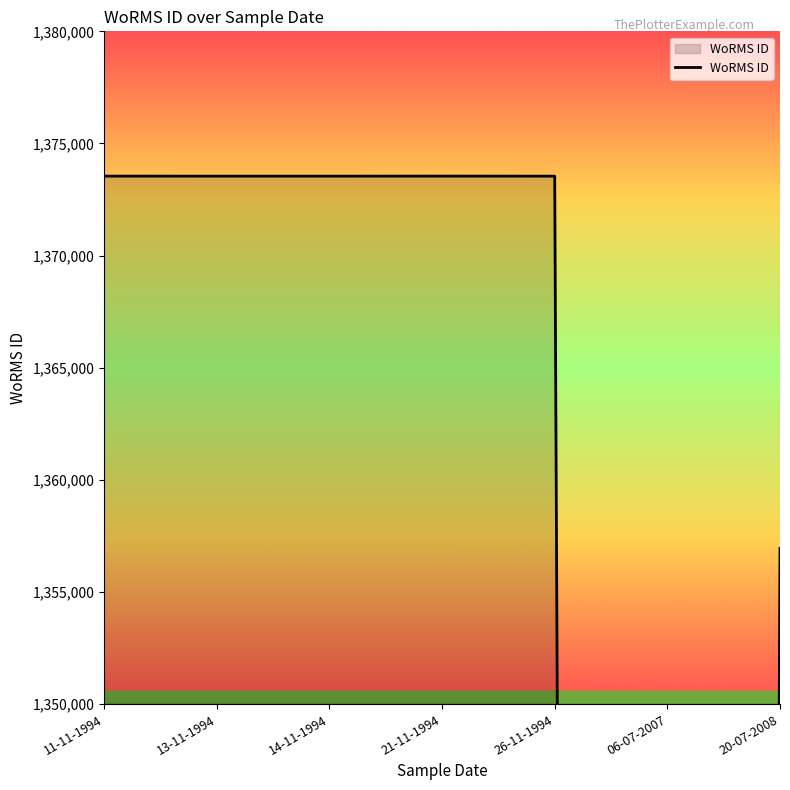

What is the label of the 6th point from the left?

06-07-2007